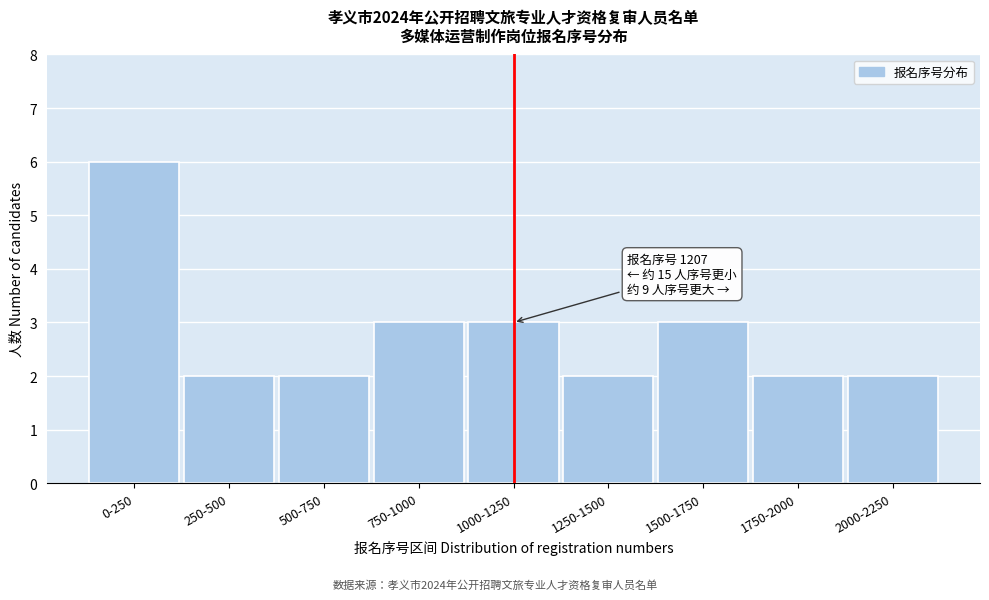

Reading left to right, extract all data points from this chart.

6	2	2	3	3	2	3	2	2